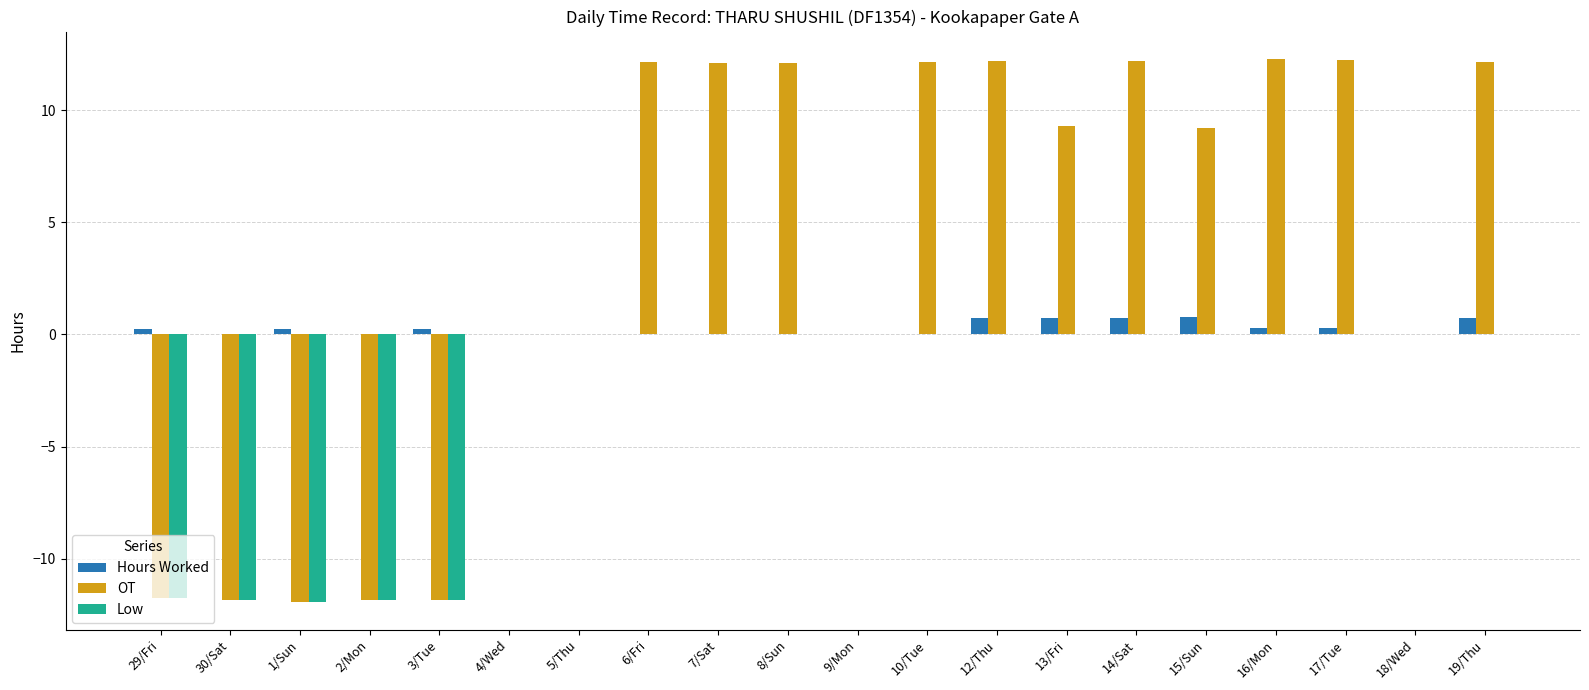

What is the sum of all Hours Worked values?

5.0